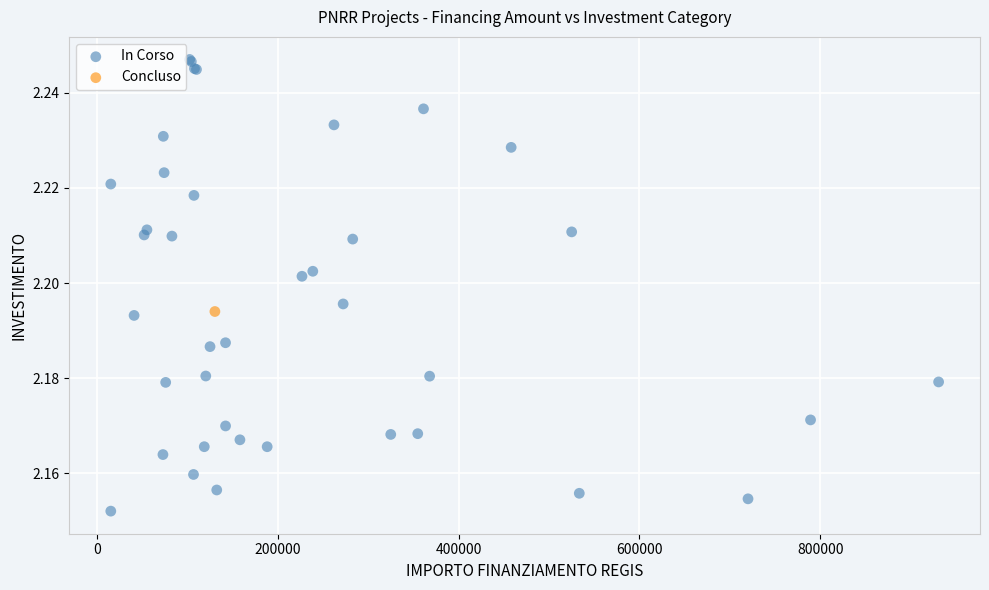

What are all the series names shown in the legend?

In Corso, Concluso